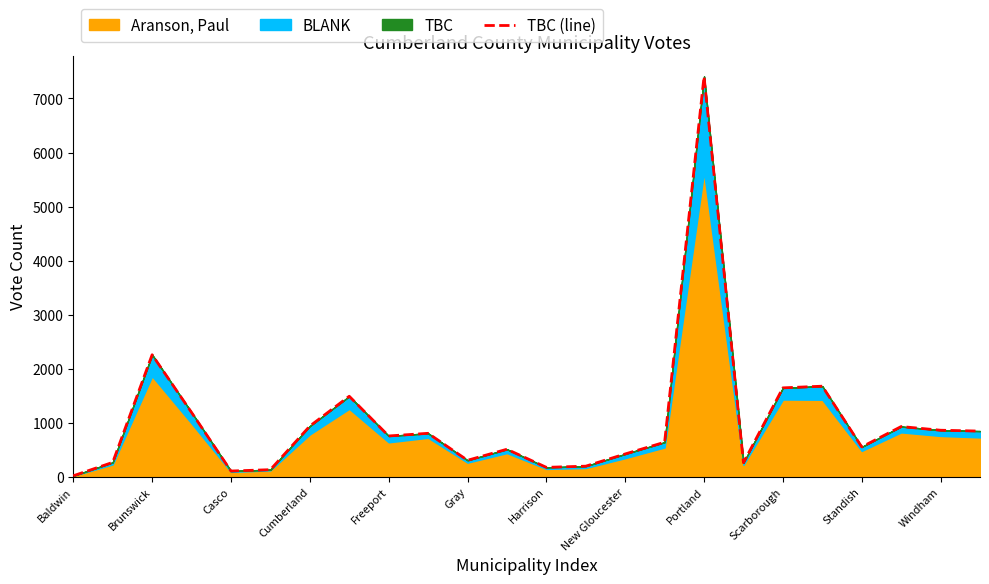

How many lines are shown in the chart?

1